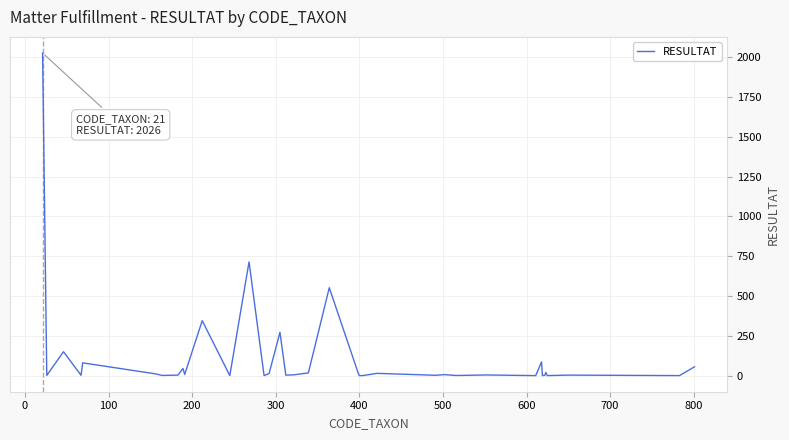

What is the difference between the maximum and minimum values?

2026